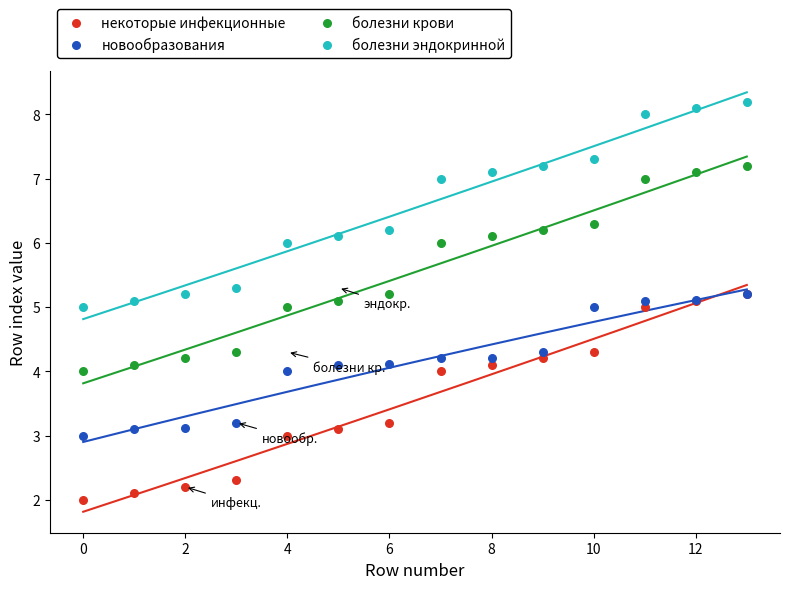

What are all the series names shown in the legend?

некоторые инфекционные, новообразования, болезни крови, болезни эндокринной